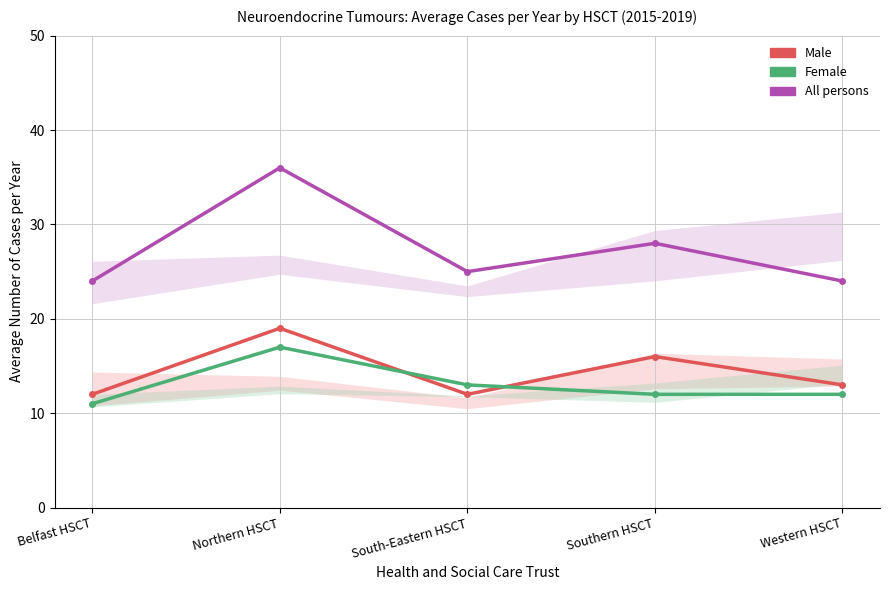

What is the sum of all All persons values?

137